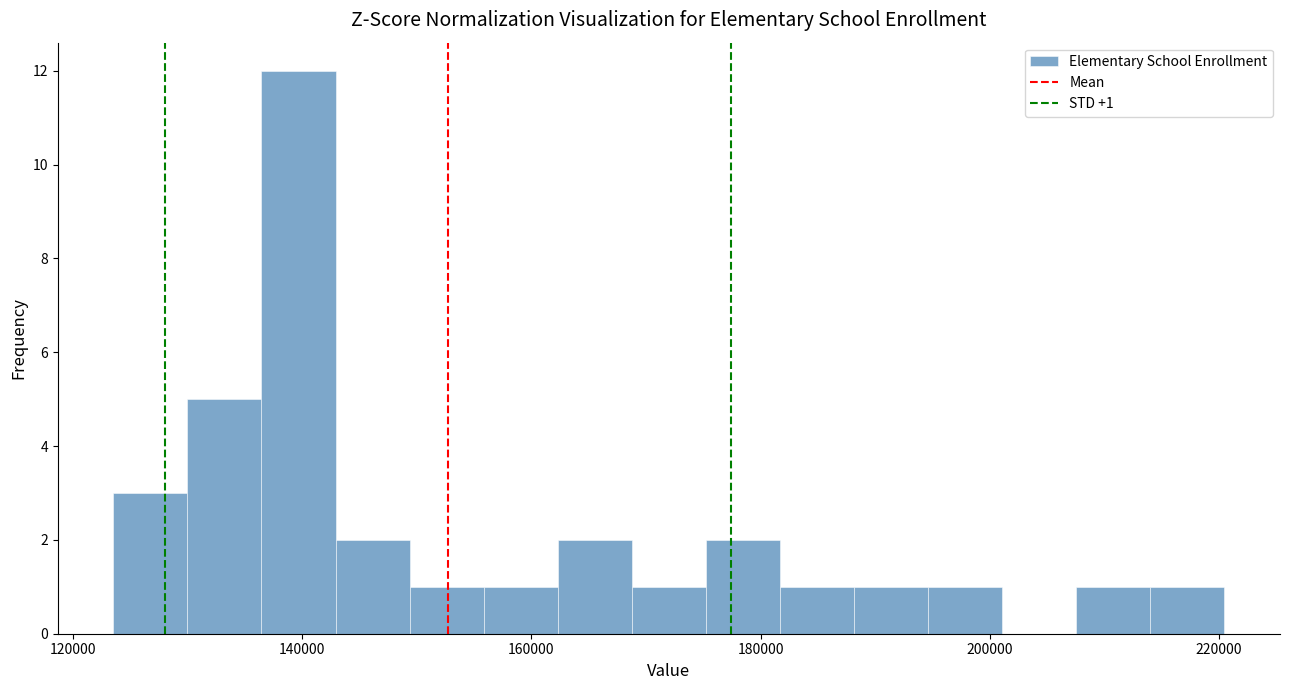

Read against the x-axis, roughly where is the centre of the tallest bar?

140000